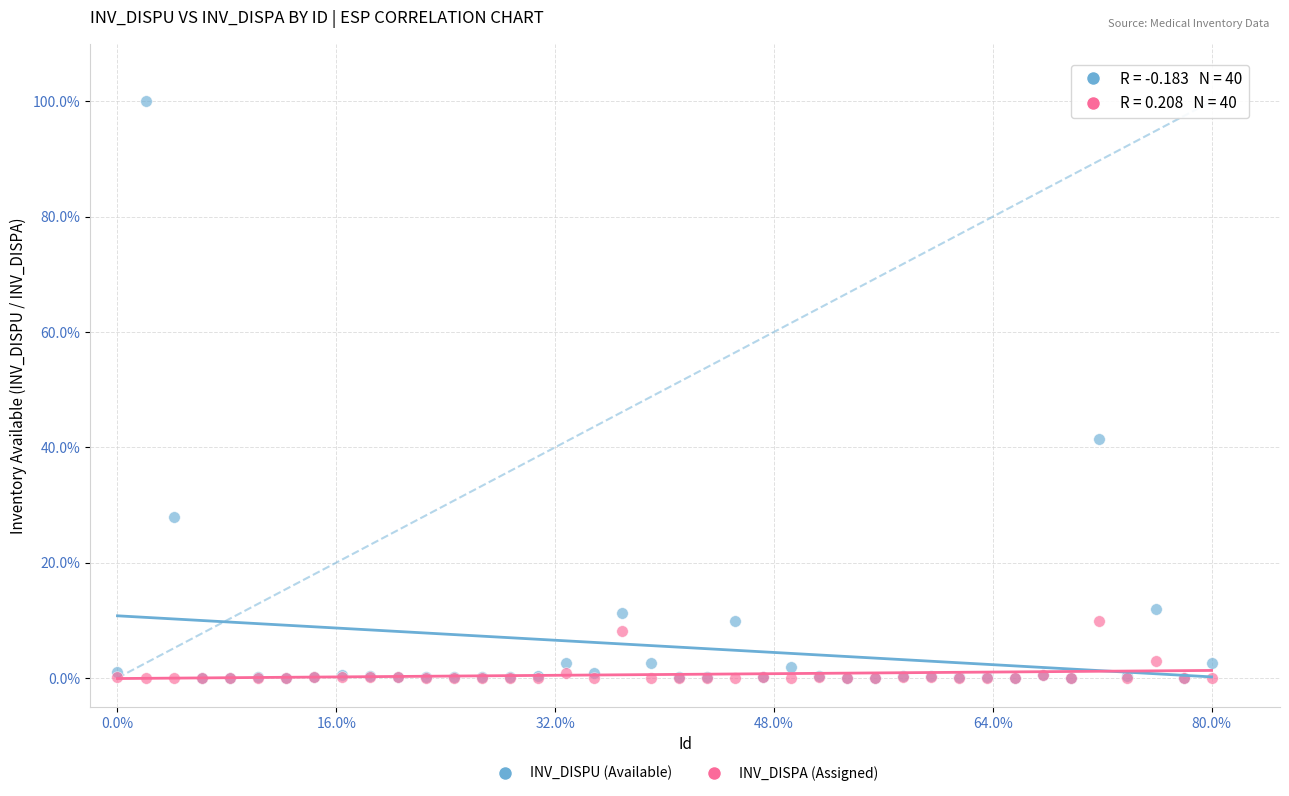

What are all the series names shown in the legend?

INV_DISPU (Available), INV_DISPA (Assigned)